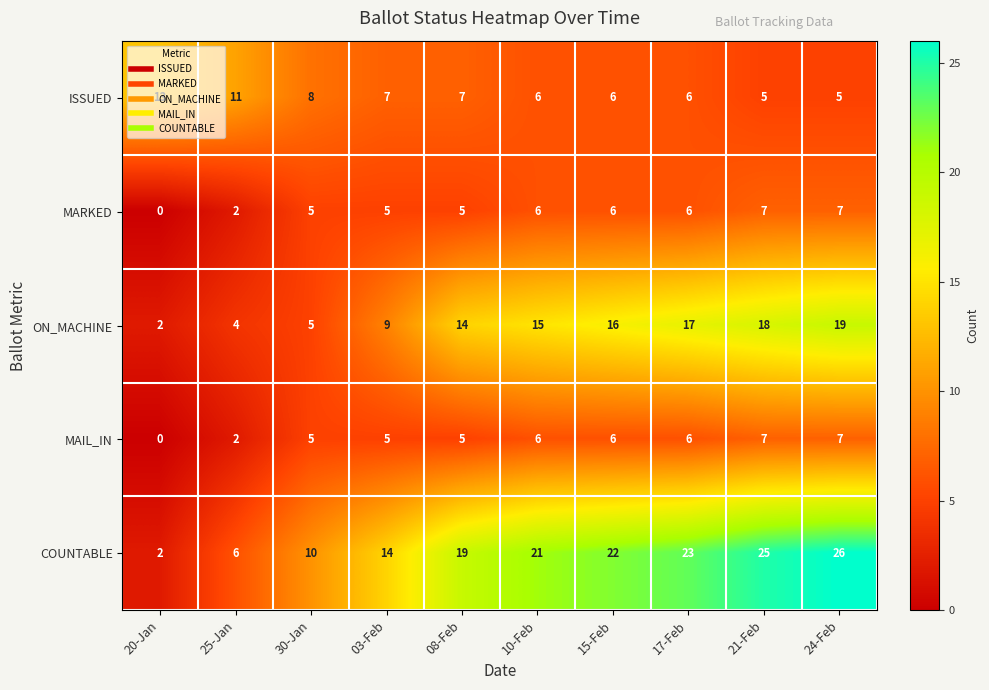

Is it true that MAIL_IN equals 7 at 24-Feb?

True